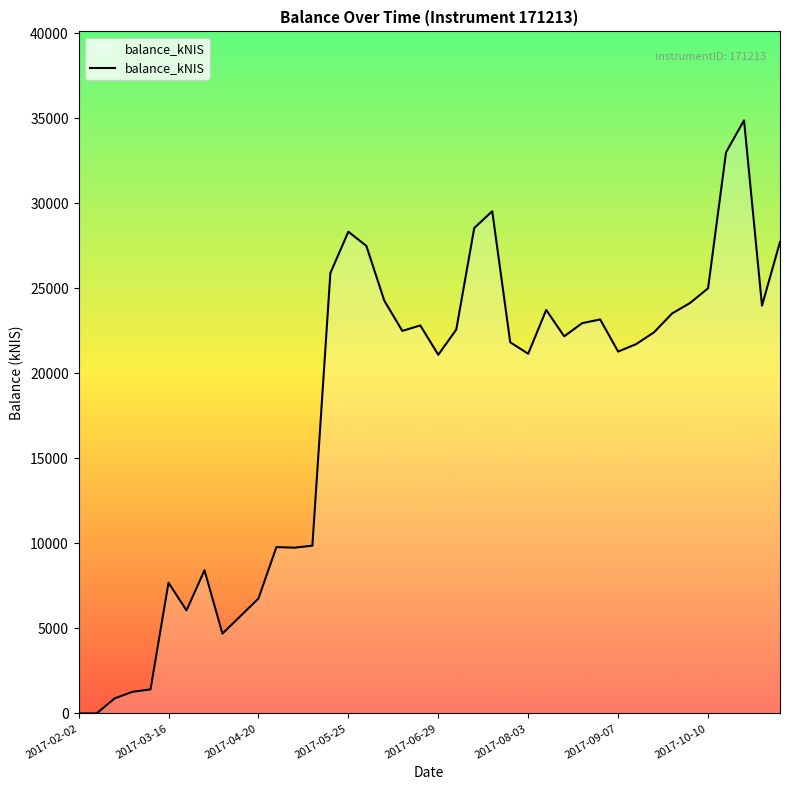

What is the maximum value shown in the chart?

34873.8